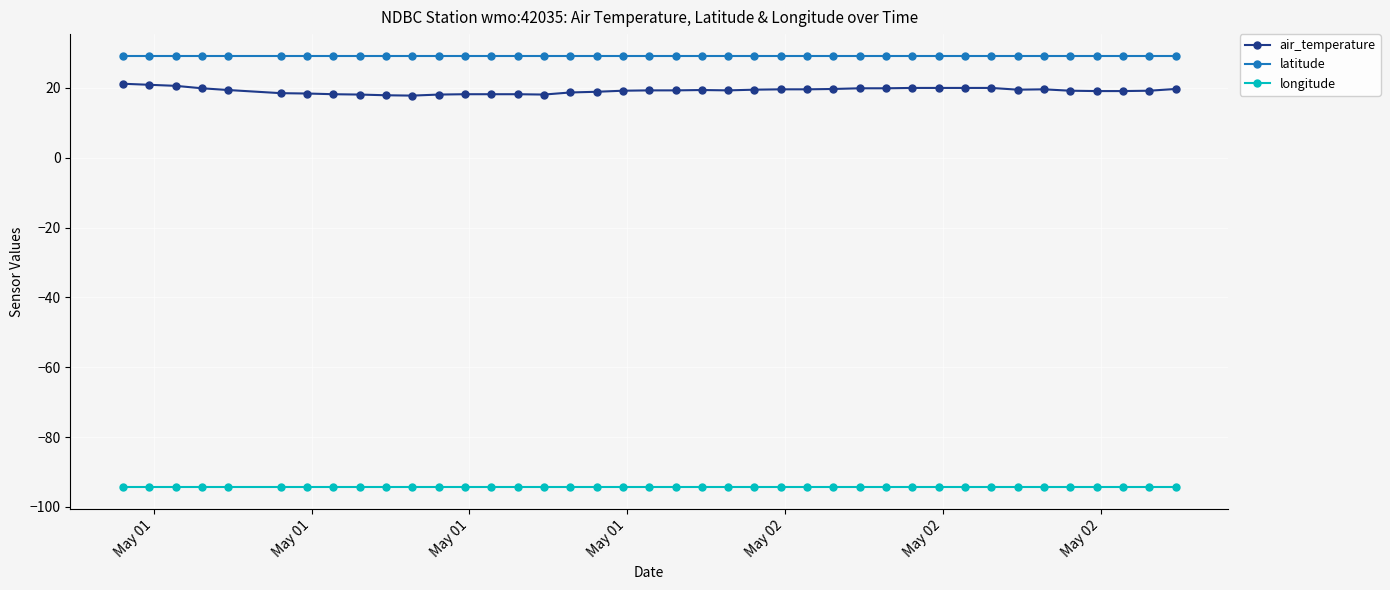

True or false: longitude and latitude intersect in this chart.

False